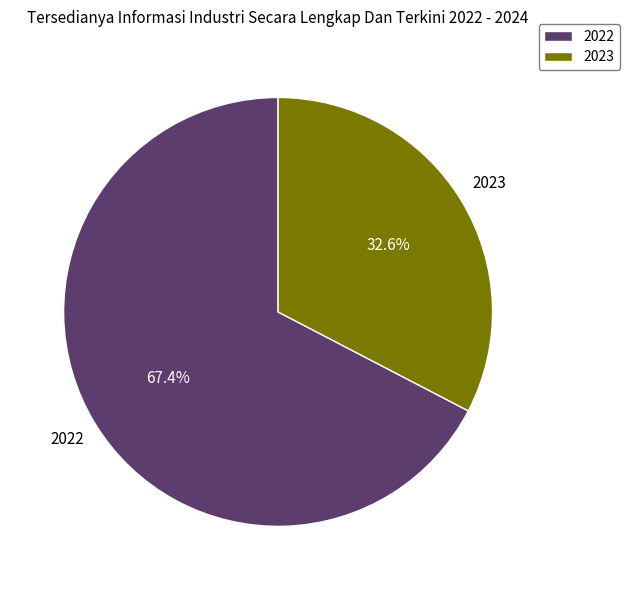

Do 2023 and 2022 together represent more than half of the pie?

Yes